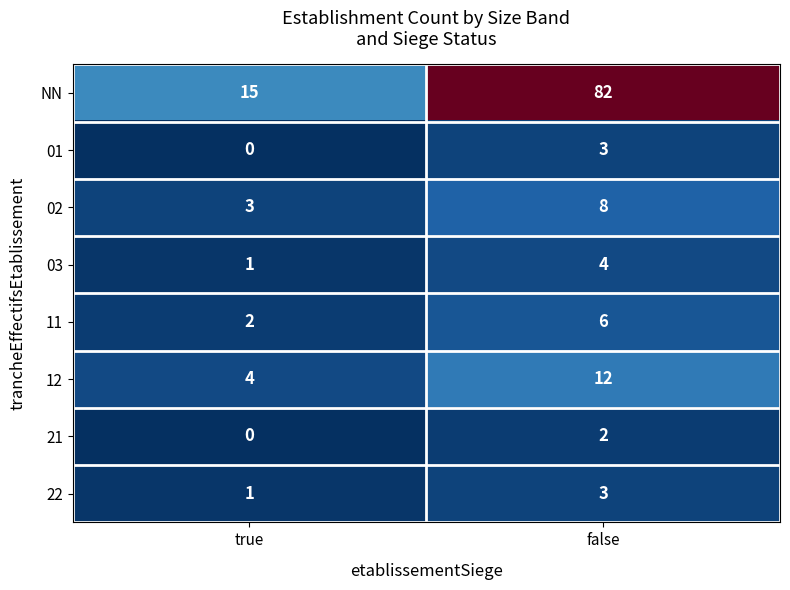

Reading left to right, list all the values displayed in this chart.

NN: 15	82
01: 0	3
02: 3	8
03: 1	4
11: 2	6
12: 4	12
21: 0	2
22: 1	3